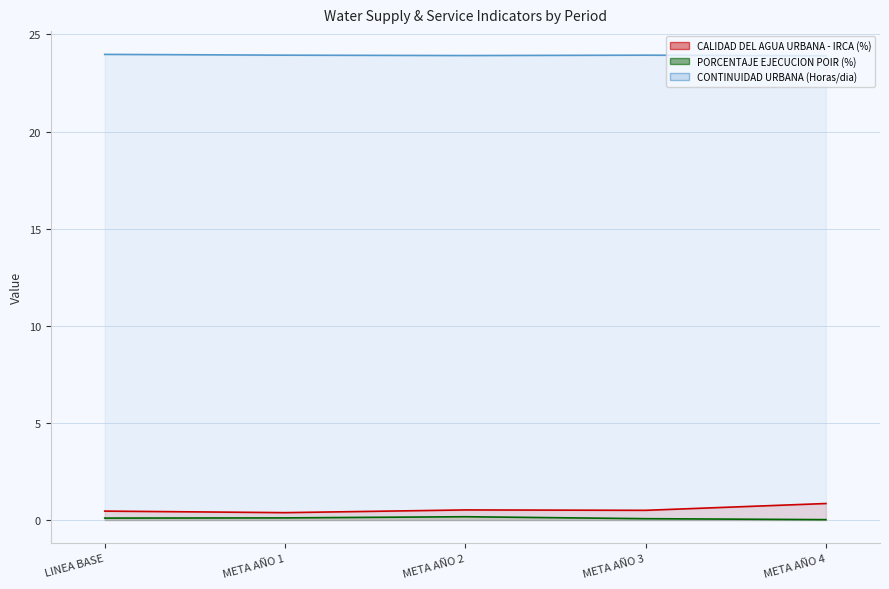

Rank the categories by PORCENTAJE EJECUCION POIR (%) value from highest to lowest.

META AÑO 2, META AÑO 1, LINEA BASE, META AÑO 3, META AÑO 4